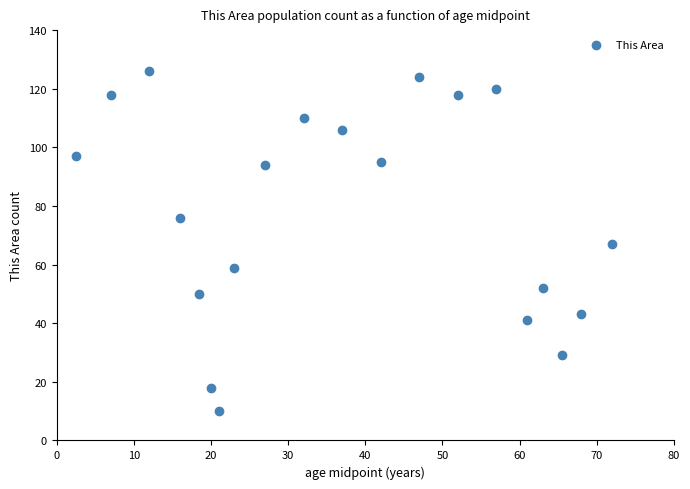

What is the range of Y values (max minus min)?

116